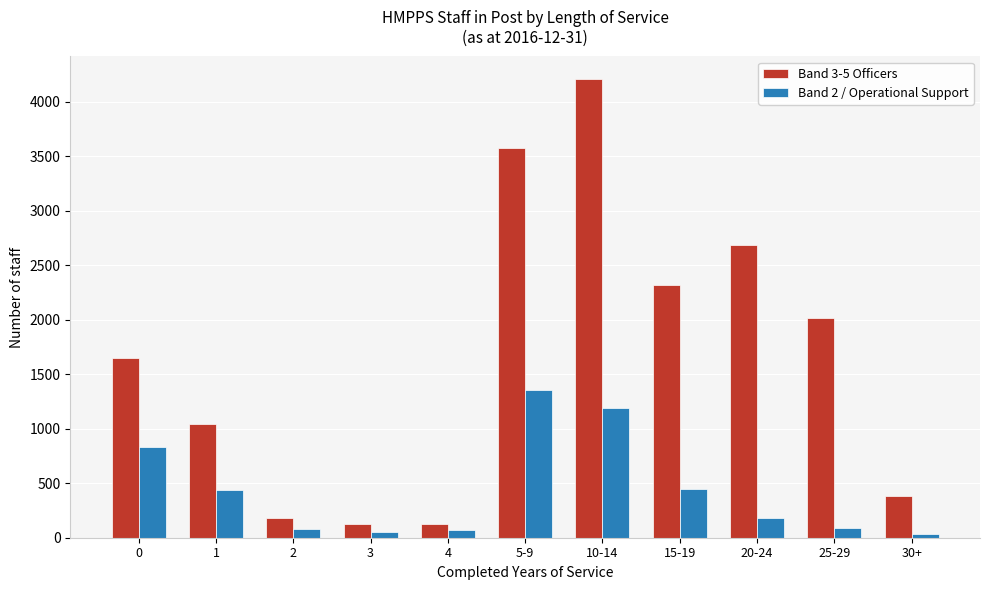

What is the difference between the highest and lowest values at 15-19?

1878.5